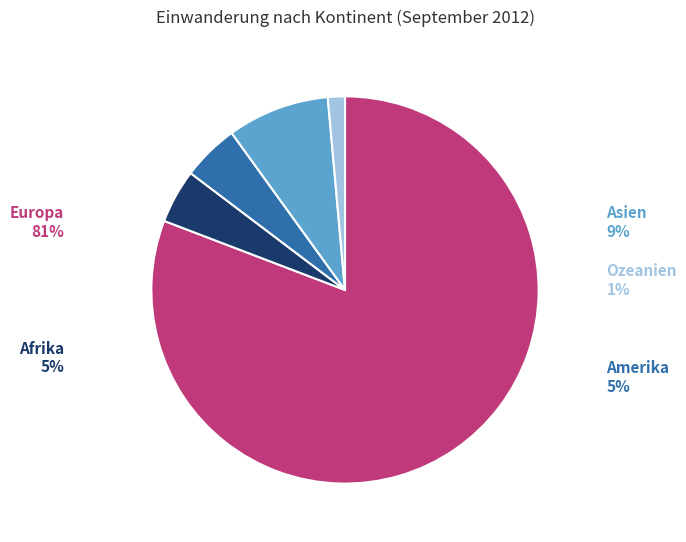

Is Ozeanien the majority of the pie?

No